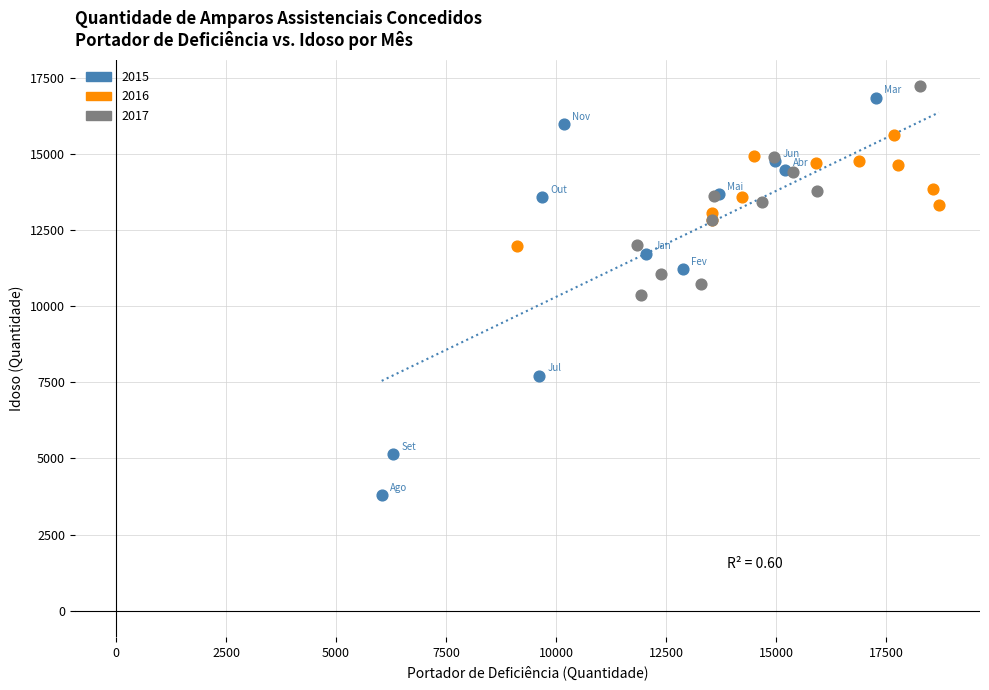

What are all the series names shown in the legend?

2015, 2016, 2017